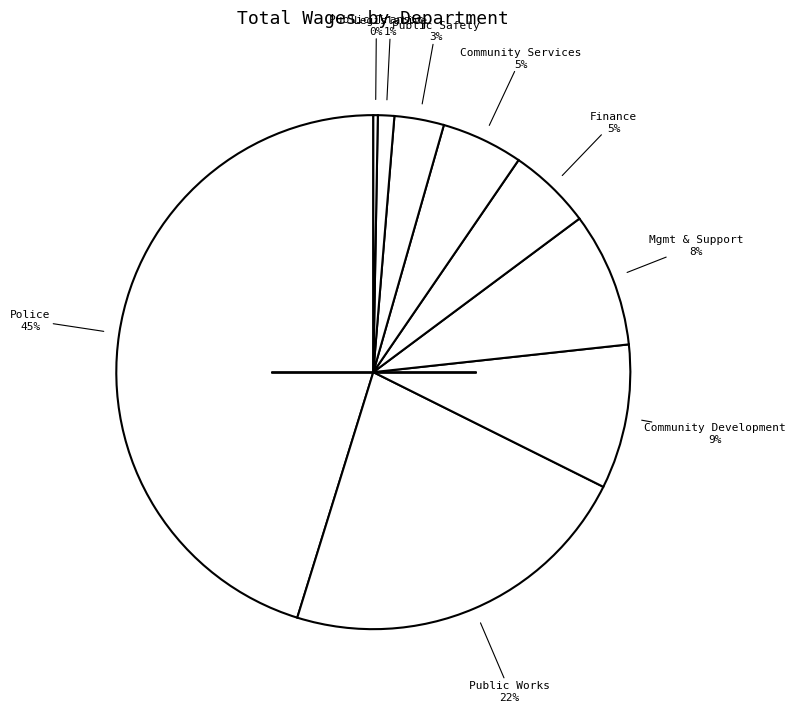

Which category has the biggest portion of the pie?

Police